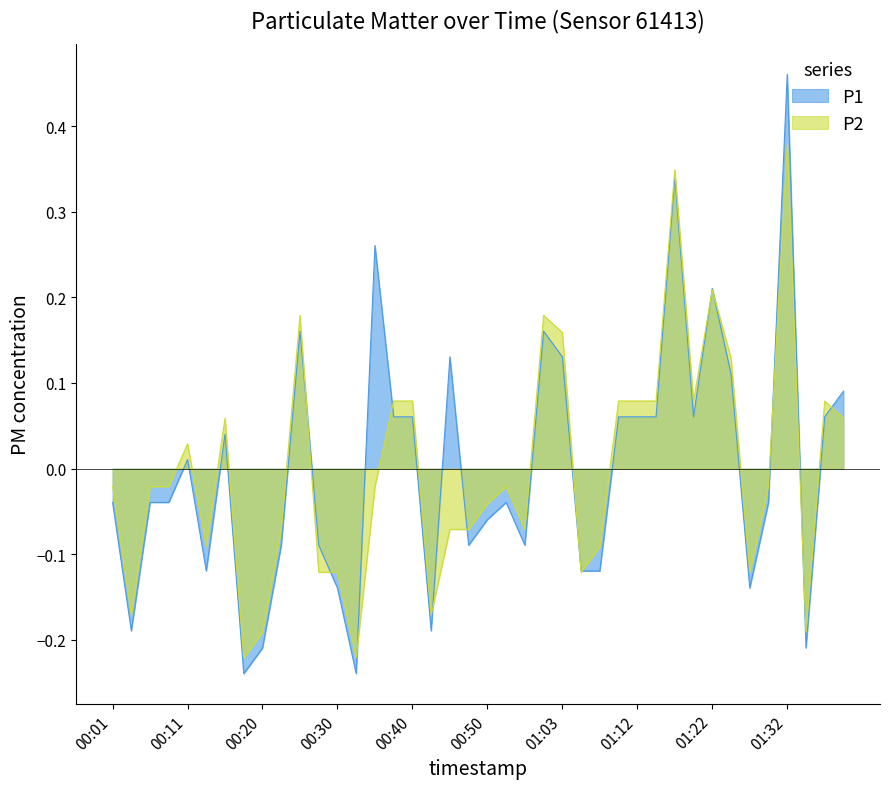

List the series in order of their overall mean, lowest first.

P2, P1